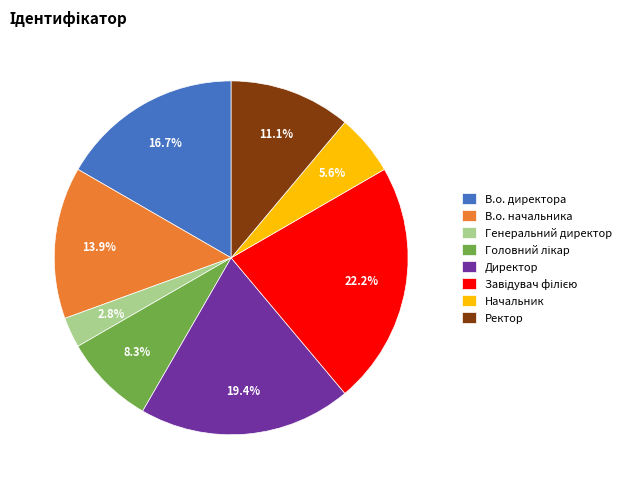

Does Директор represent more than half of the total?

No